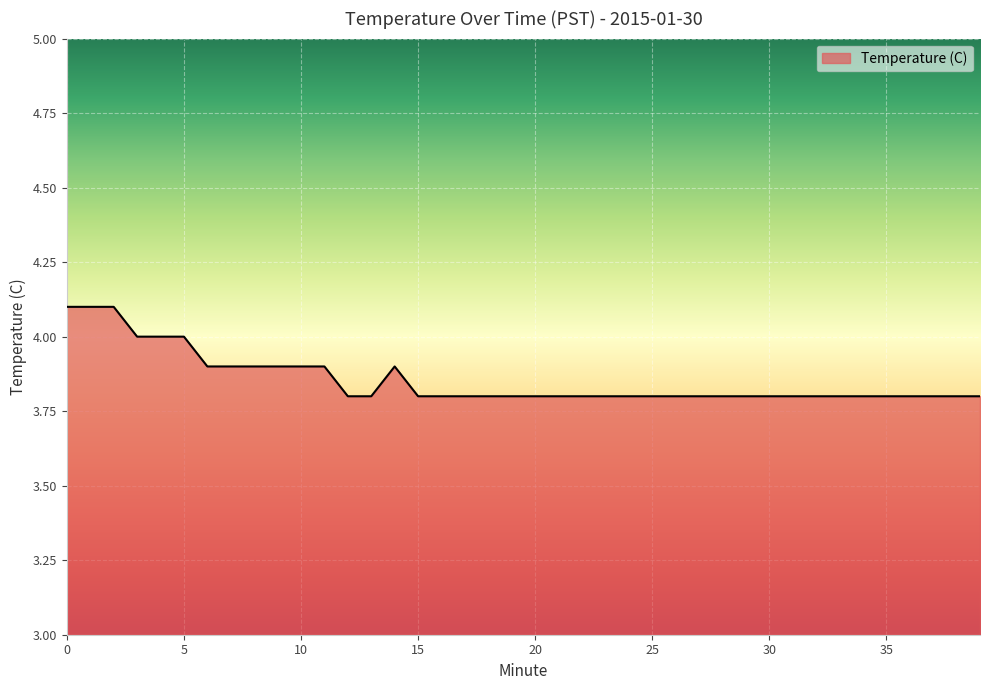

What is the difference between the maximum and minimum values?

0.3